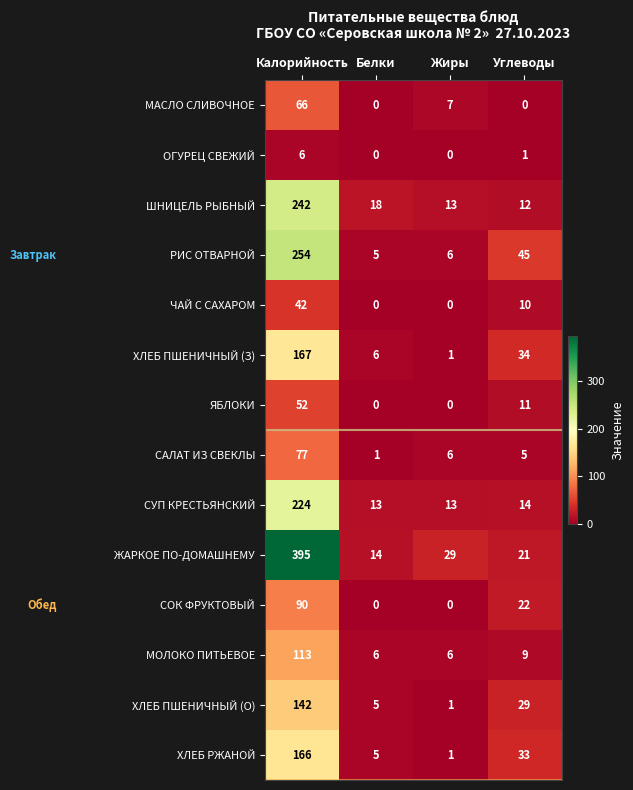

How many values in the ЯБЛОКИ series are below 11?

2